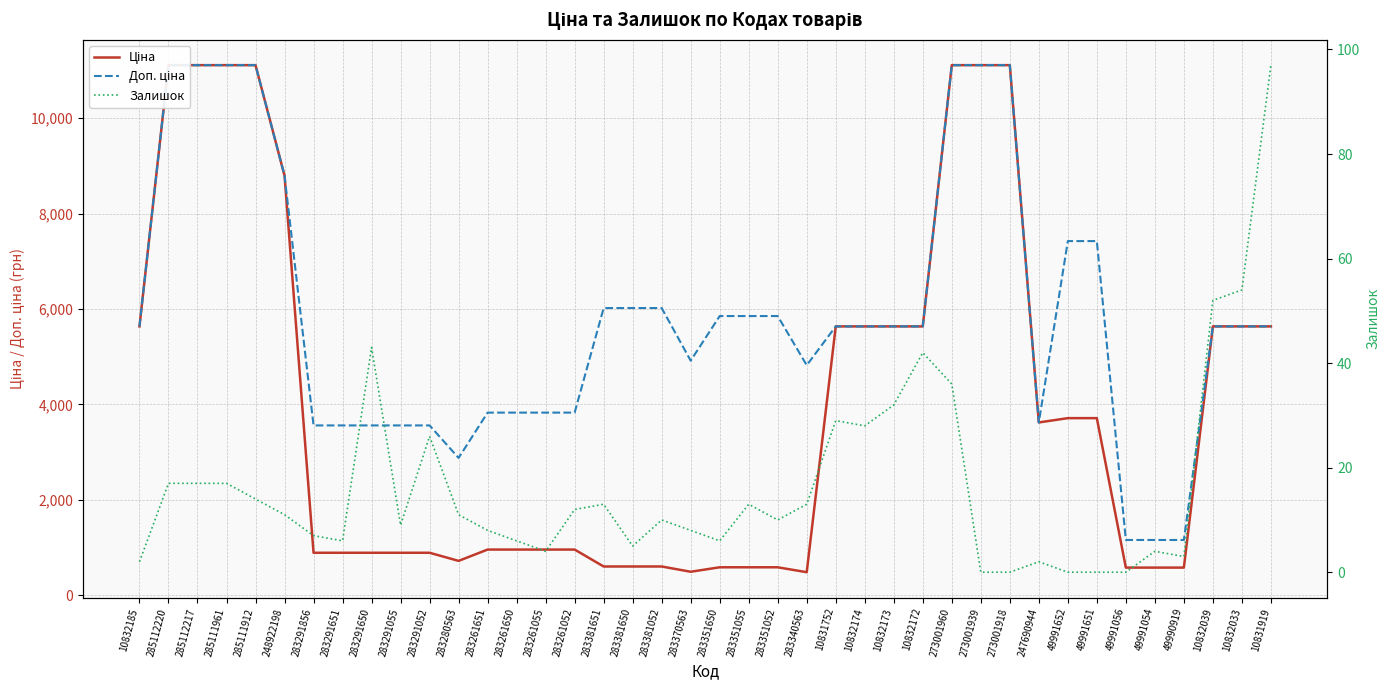

What are all the series names shown in the legend?

Ціна, Доп. ціна, Залишок